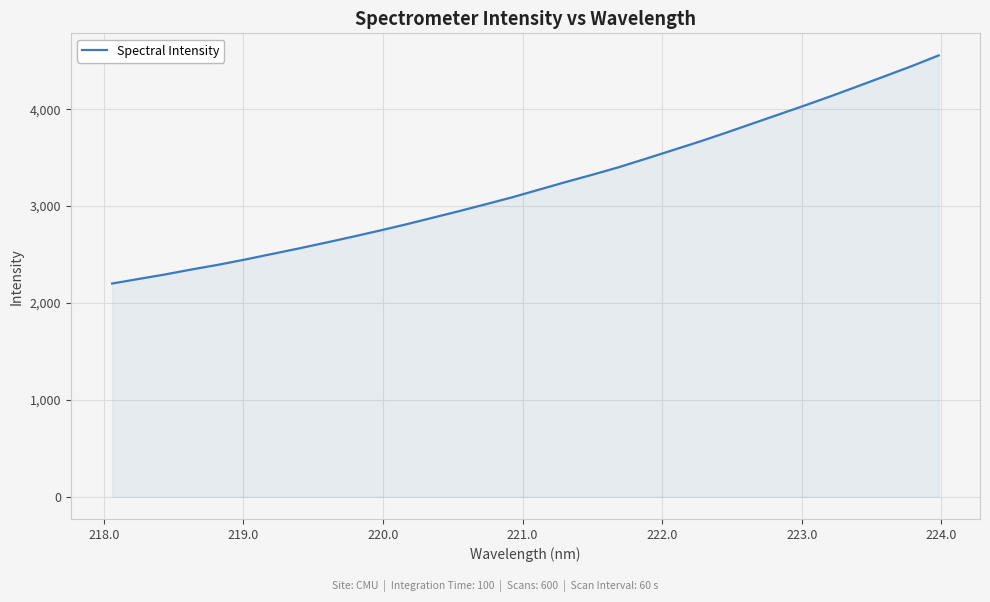

What is the maximum value shown in the chart?

4555.0